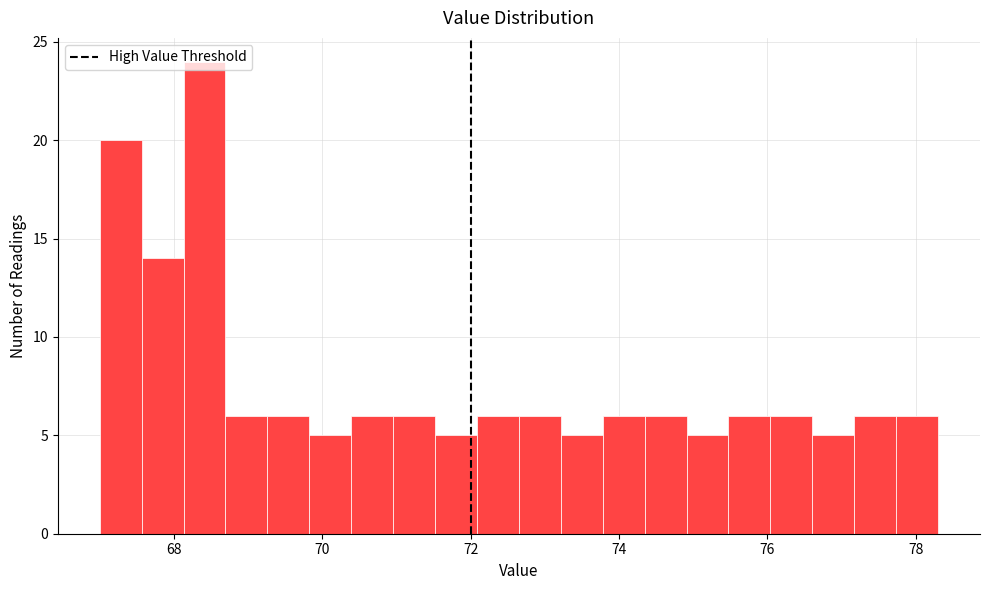

Read against the x-axis, roughly where is the centre of the tallest bar?

68.4